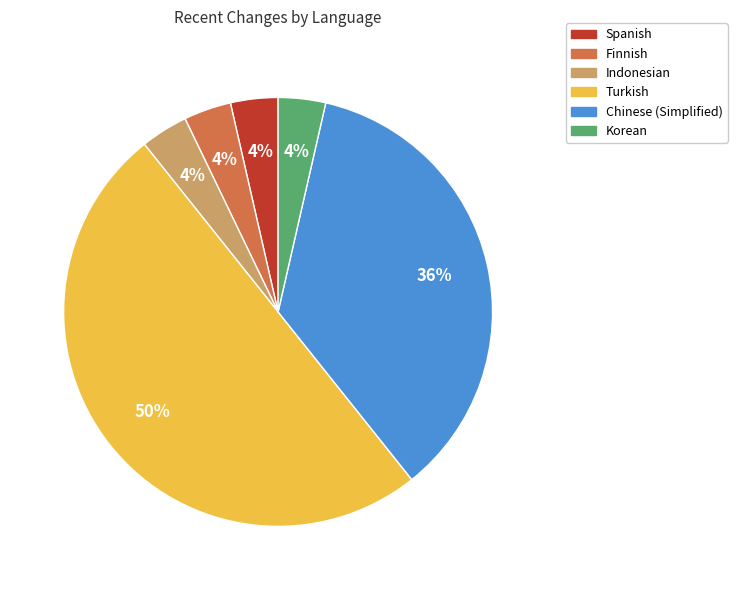

To the nearest percent, what is the combined percentage of Finnish and Chinese (Simplified)?

39%